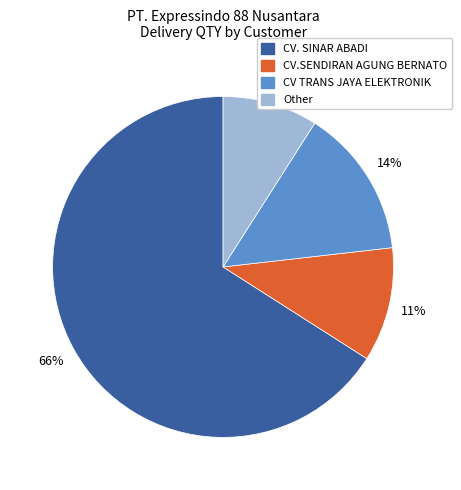

Is CV.SENDIRAN AGUNG BERNATO the majority of the pie?

No